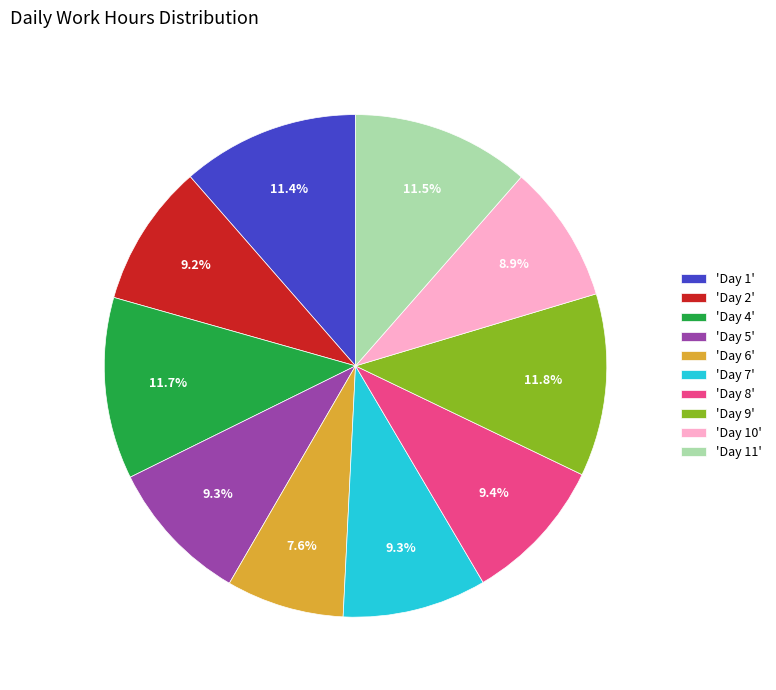

Which slice is the smallest?

'Day 6'